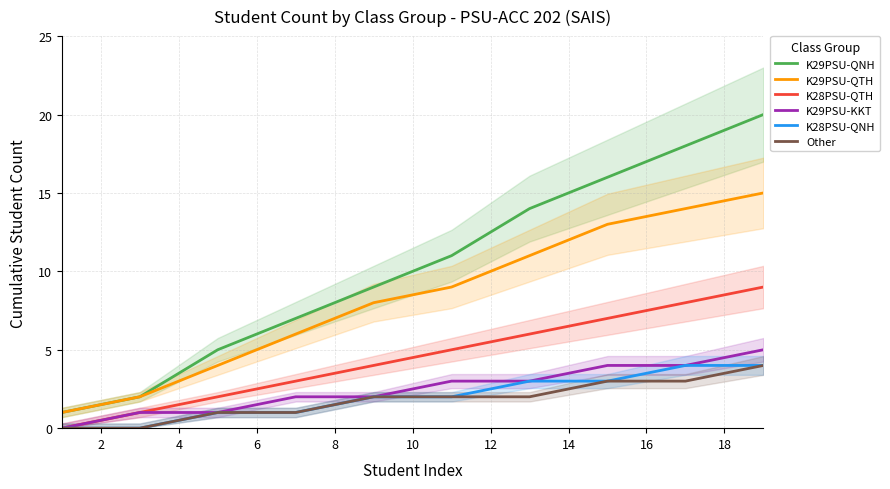

True or false: K28PSU-QTH and K29PSU-QTH intersect in this chart.

False